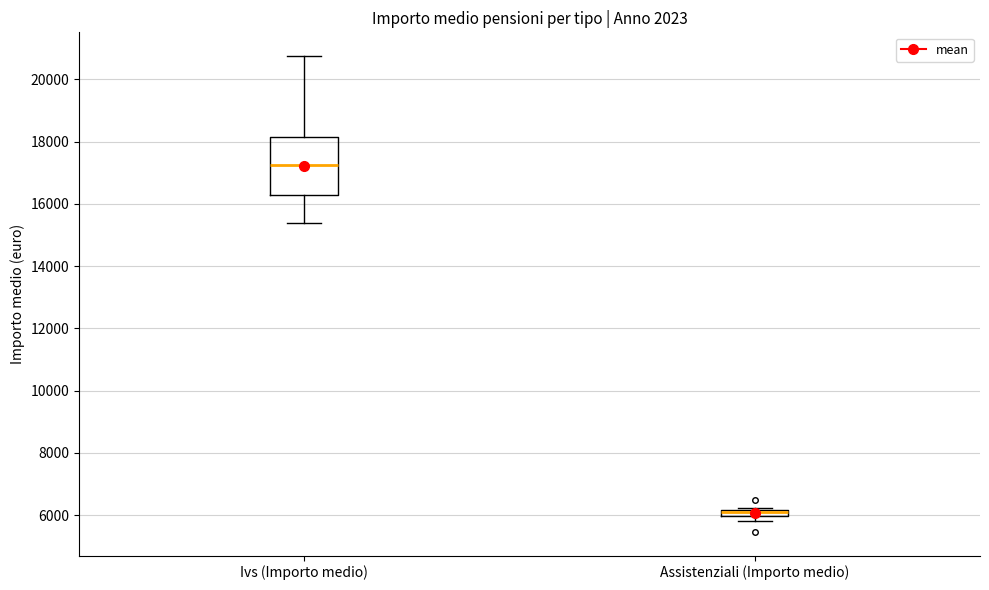

Where is the upper edge of the box for Assistenziali (Importo medio) on the y-axis? The values are not printed on the chart, so give them approximately, as read against the axis.

6200